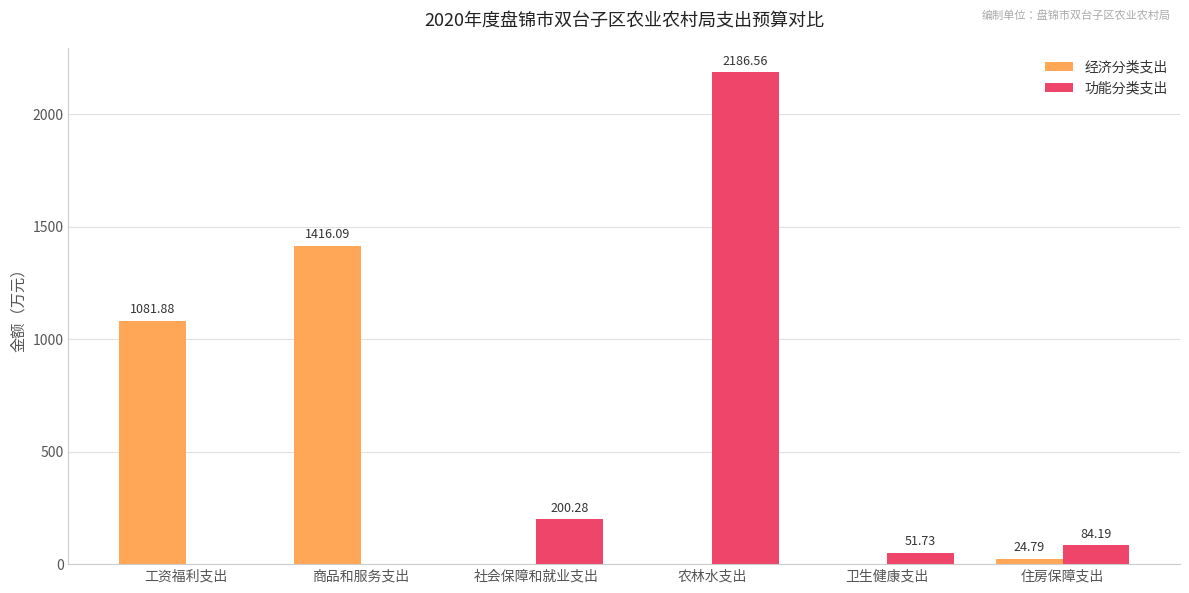

What is the total value across all series at 住房保障支出?

109.0